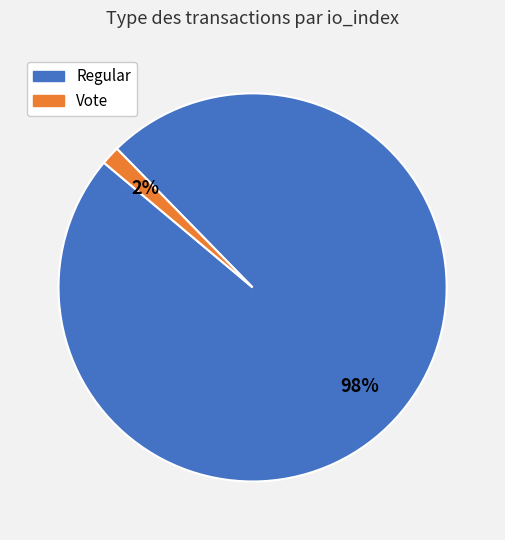

What is the smallest slice in the pie chart?

Vote